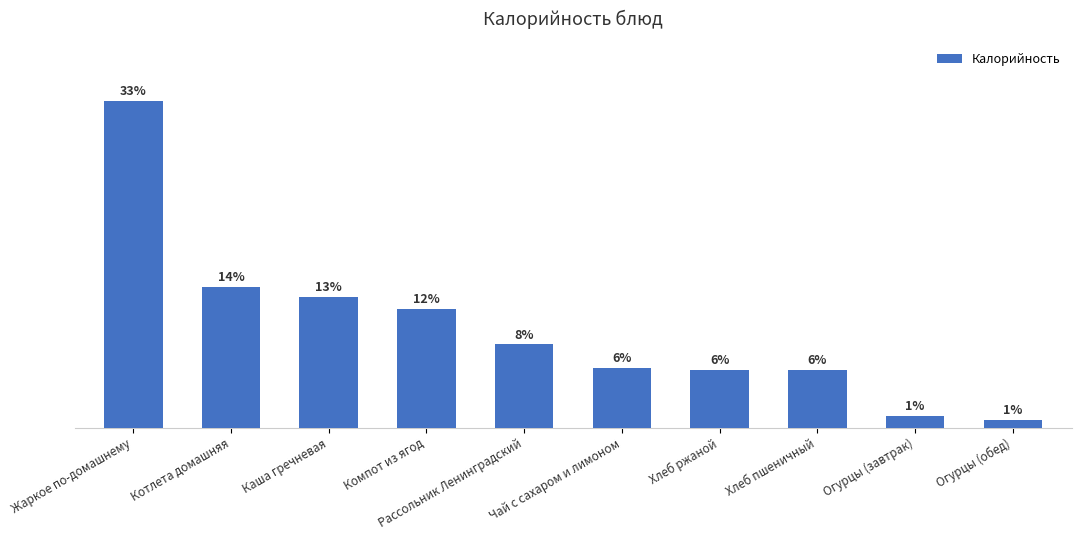

Does the chart contain any negative values?

No